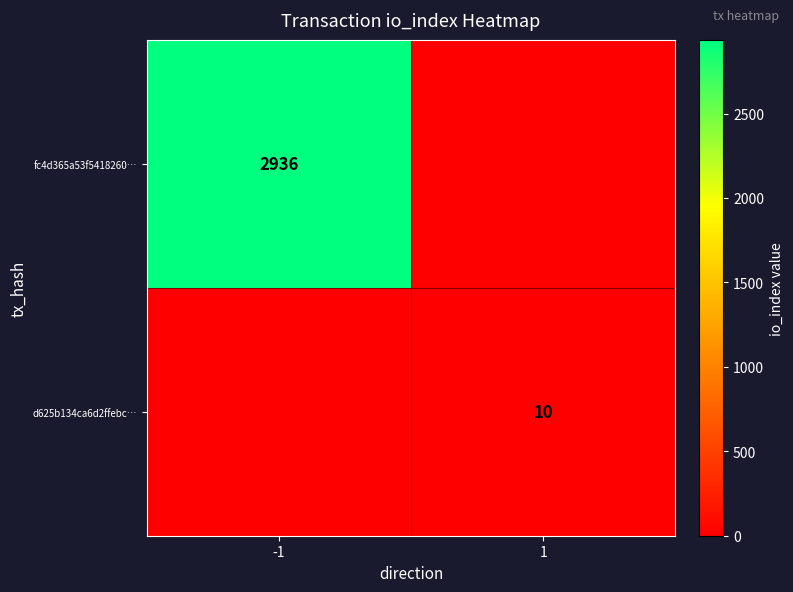

True or false: fc4d365a53f5418260… has a value of 1752 at -1.

False